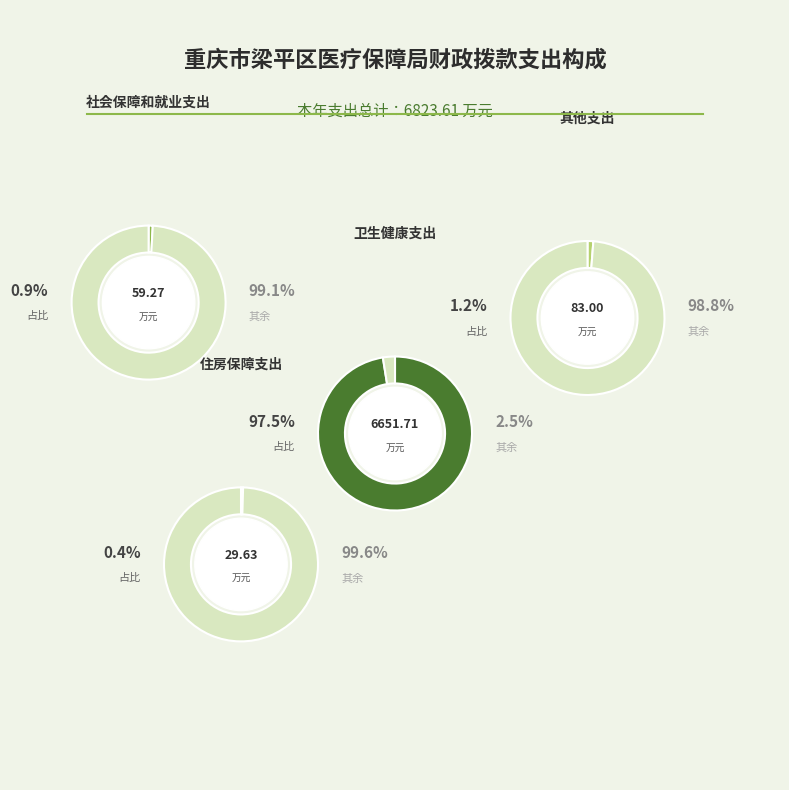

To the nearest percent, what is the difference between the 卫生健康支出 and 其他支出 slice percentages?

96%